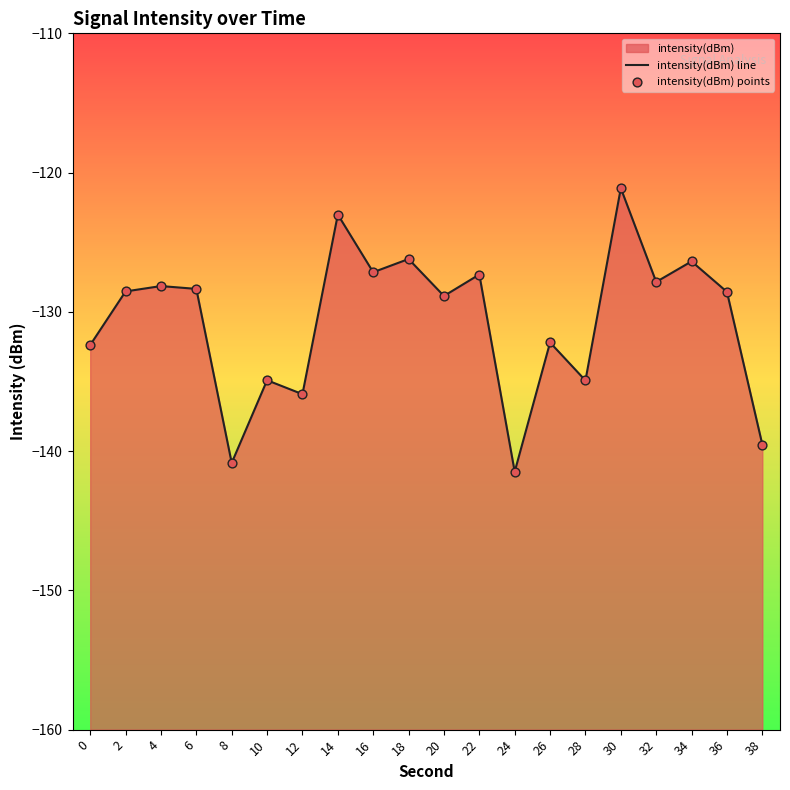

At which category is the sum across all series the highest?

30